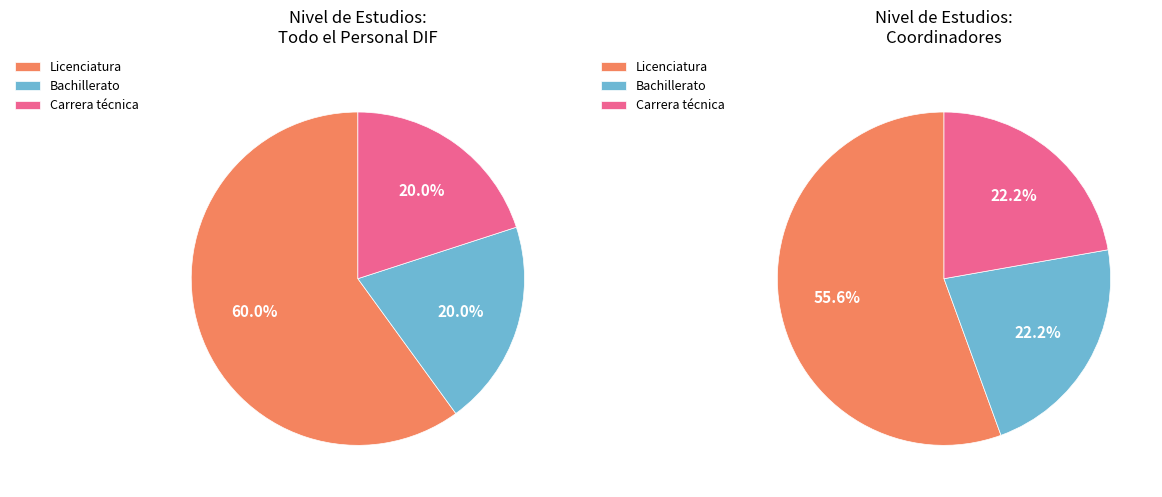

The Licenciatura slice represents 60% of the pie. True or false?

True